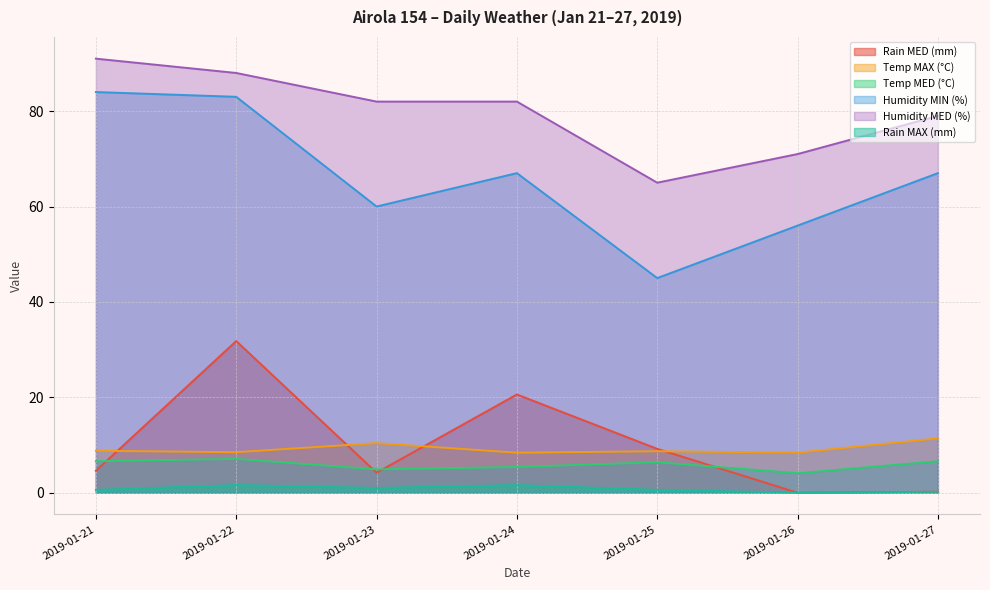

Reading right to left, extract all data points from this chart.

Rain MED (mm): 0.2	0.0	9.2	20.6	4.2	31.8	4.6
Temp MAX (°C): 11.4	8.4	8.7	8.4	10.4	8.5	8.8
Temp MED (°C): 6.6	4.1	6.4	5.4	4.9	7.1	6.6
Humidity MIN (%): 67.0	56.0	45.0	67.0	60.0	83.0	84.0
Humidity MED (%): 79.0	71.0	65.0	82.0	82.0	88.0	91.0
Rain MAX (mm): 0.2	0.0	0.6	1.6	1.0	1.6	0.6